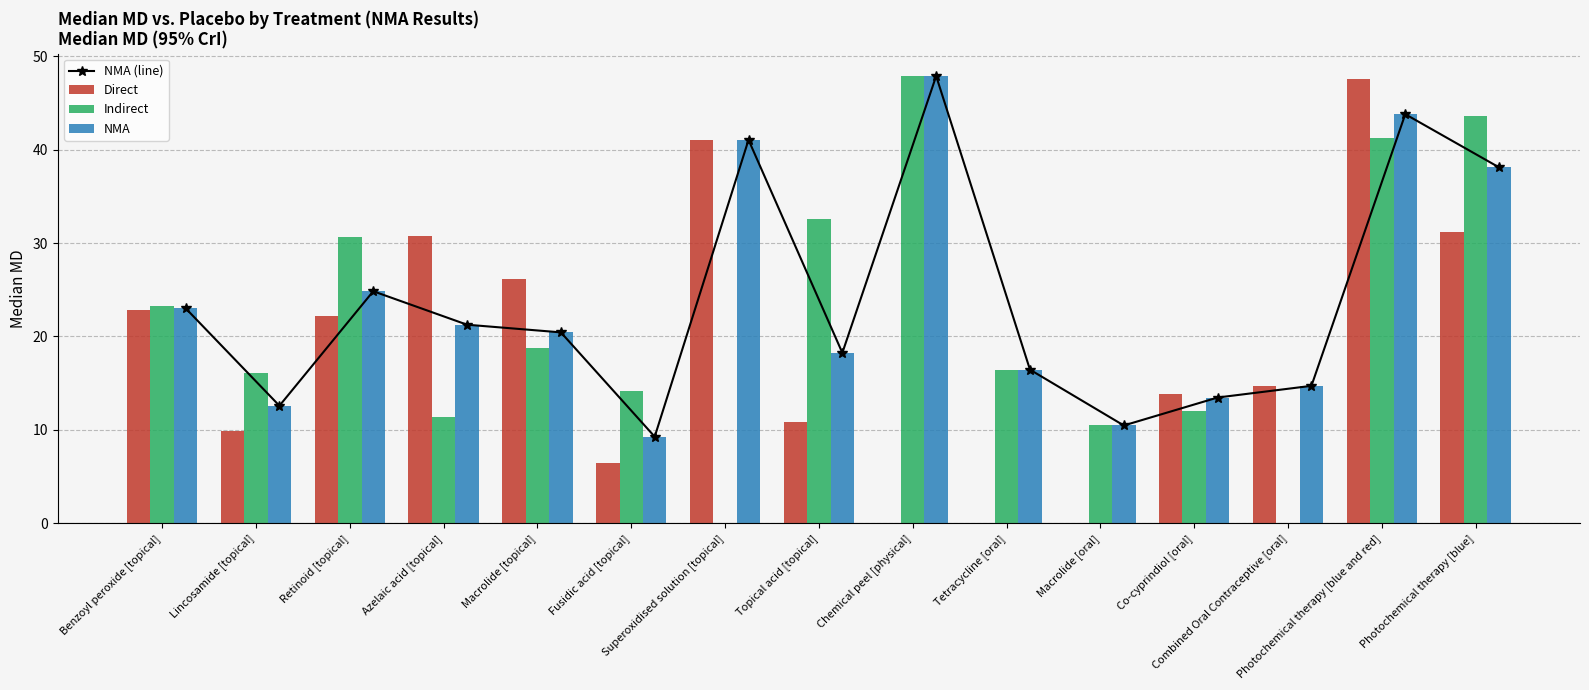

What is the sum of the NMA values at Benzoyl peroxide [topical] and Retinoid [topical]?

47.9